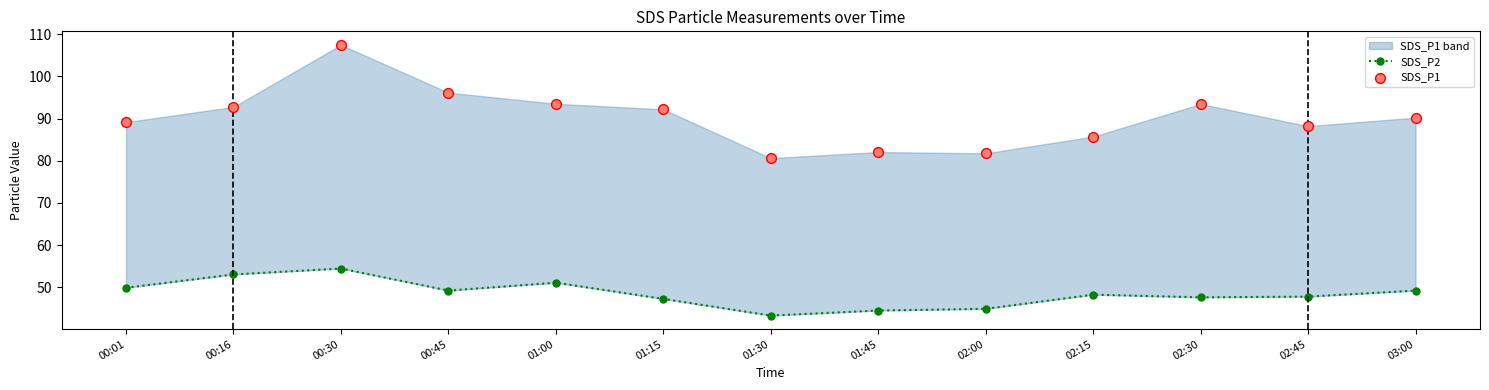

What is the total value across all series at 03:00?

139.4